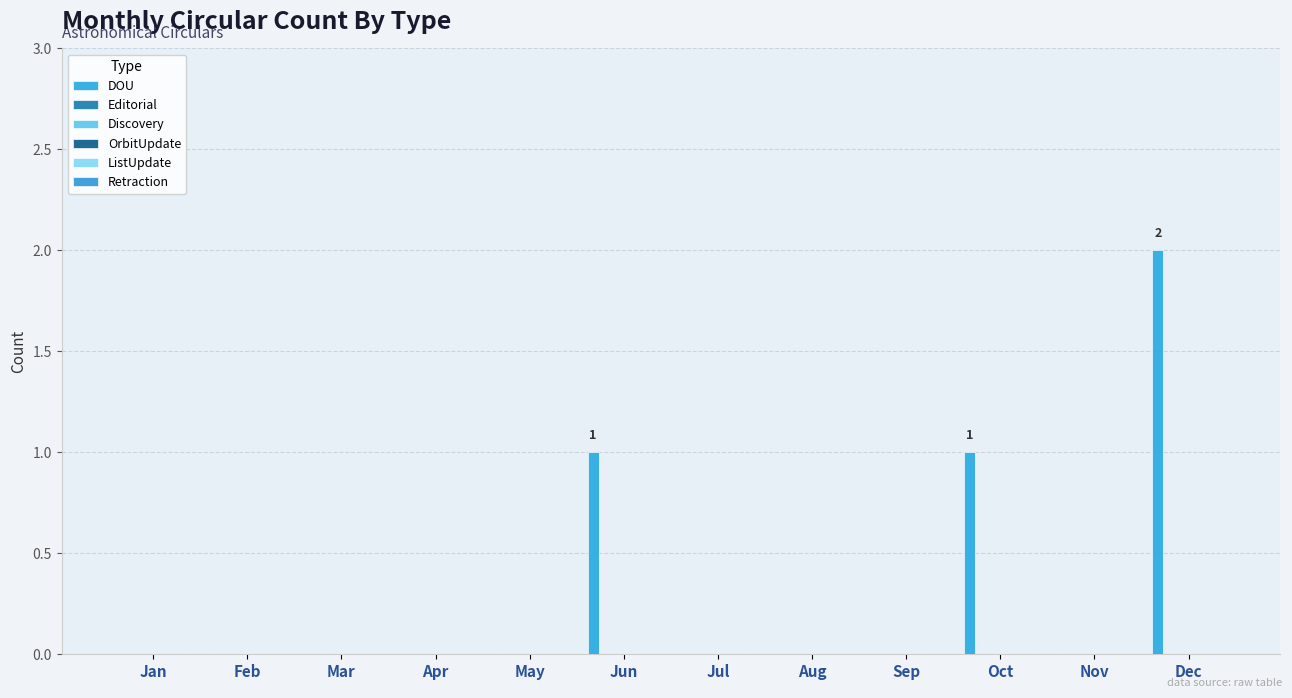

Count the number of categories in the chart.

12